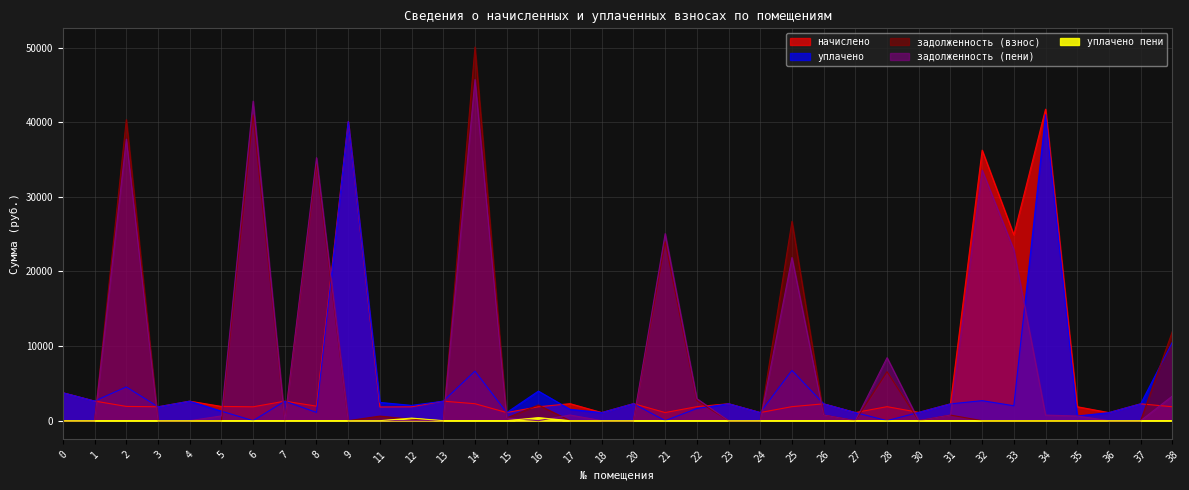

Does the chart have visible grid lines?

Yes